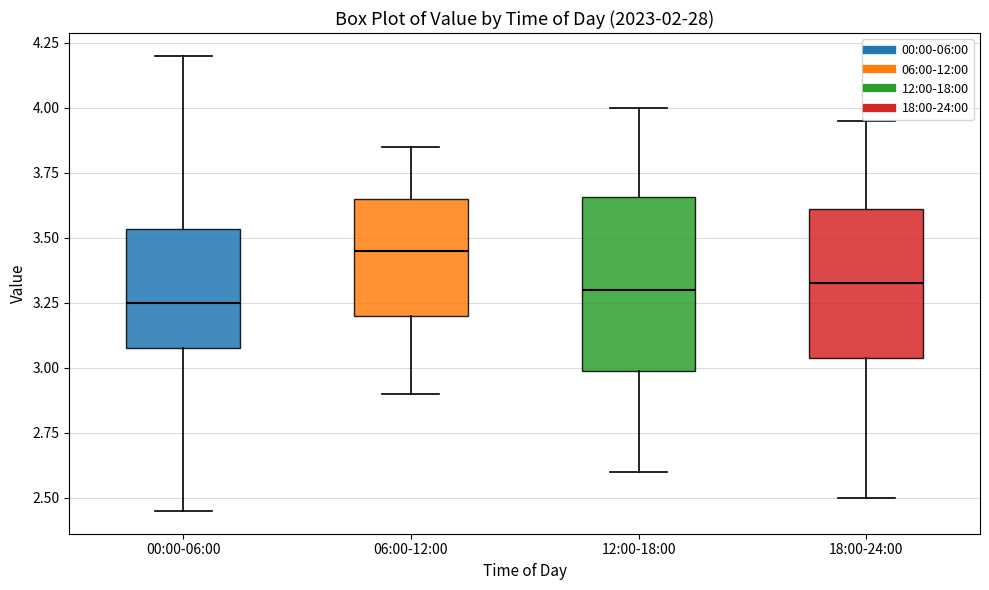

Which box's median line is the highest?

06:00-12:00